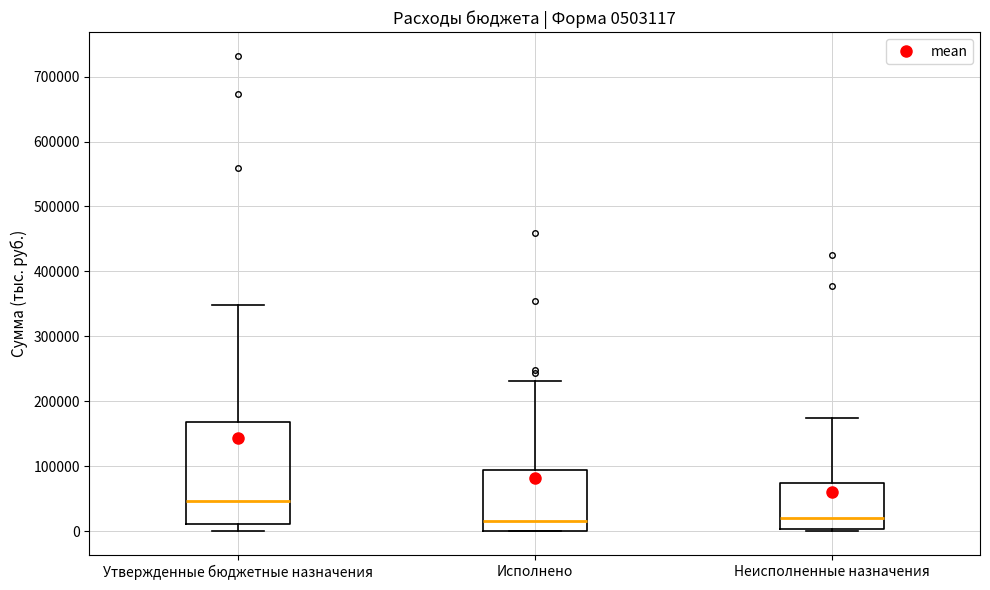

Reading left to right, read every box against the y-axis: the position of its median line, the range the box covers, and the ends of its whiskers. The values are not printed on the chart, so give them approximately, as read against the axis.

Утвержденные бюджетные назначения: median 50000, box 10000 to 170000, whiskers 0 to 350000
Исполнено: median 20000, box 0 to 90000, whiskers 0 to 230000
Неисполненные назначения: median 20000, box 0 to 70000, whiskers 0 to 180000